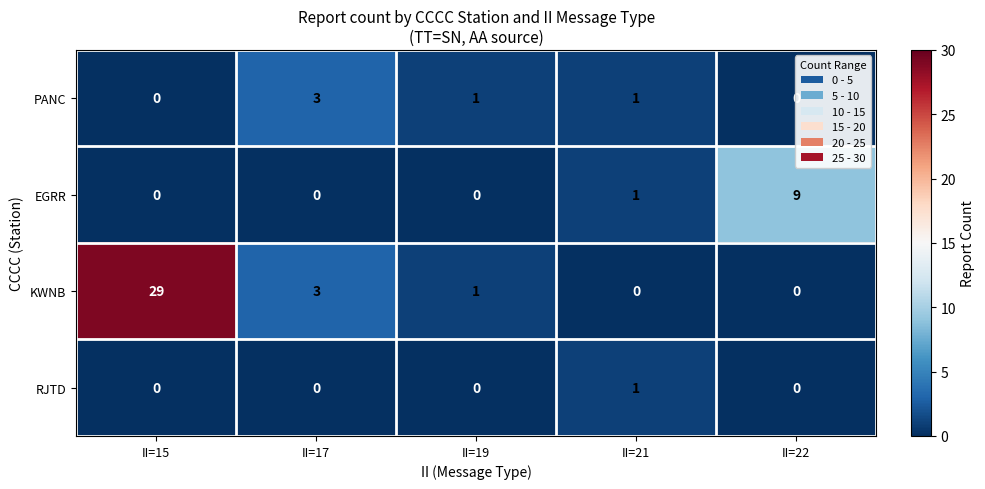

How many data points in RJTD are above 0?

1